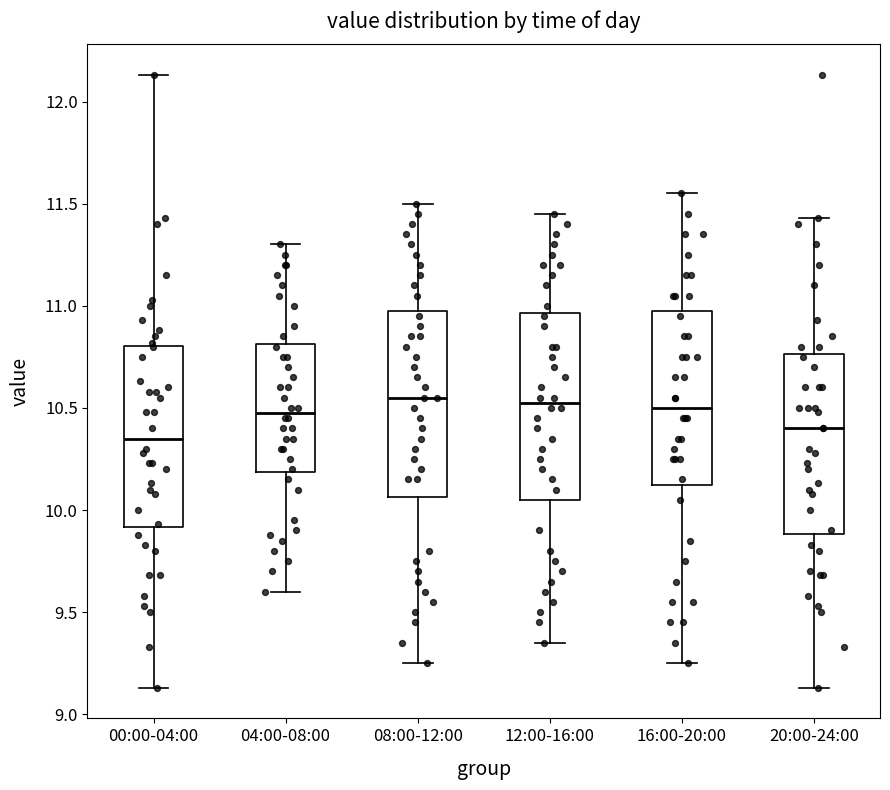

Reading left to right, transcribe this box plot: for each box, give where its median line is, the range the box spans, and where its two whiskers end, as read against the y-axis. The values are not printed on the chart, so give them approximately, as read against the axis.

00:00-04:00: median 10.35, box 9.90 to 10.80, whiskers 9.15 to 12.15
04:00-08:00: median 10.50, box 10.20 to 10.80, whiskers 9.60 to 11.30
08:00-12:00: median 10.55, box 10.05 to 11.00, whiskers 9.25 to 11.50
12:00-16:00: median 10.55, box 10.05 to 10.95, whiskers 9.35 to 11.45
16:00-20:00: median 10.50, box 10.15 to 11.00, whiskers 9.25 to 11.55
20:00-24:00: median 10.40, box 9.90 to 10.75, whiskers 9.15 to 11.45